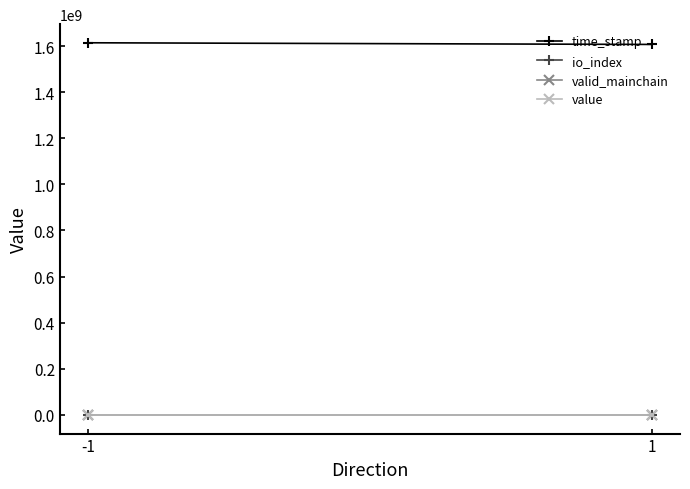

What is the average value of the value series?

15.5